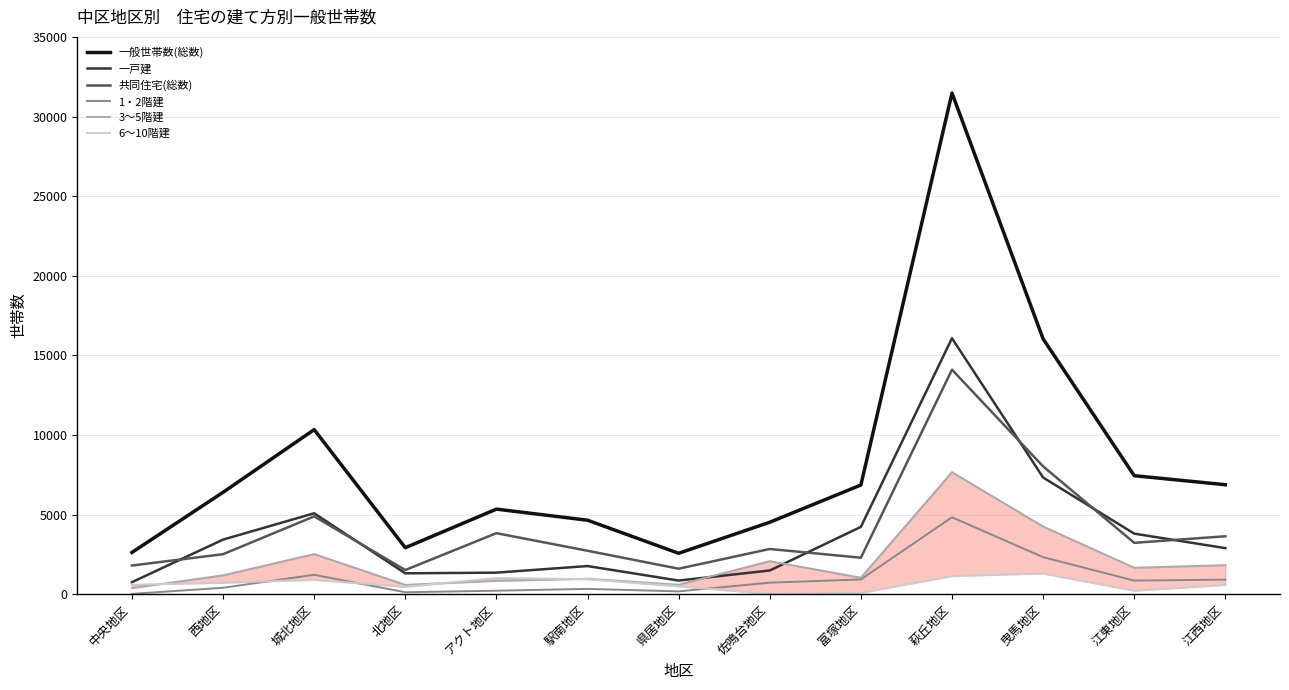

What is the value of the 共同住宅(総数) point at the 12th from the left?

3233